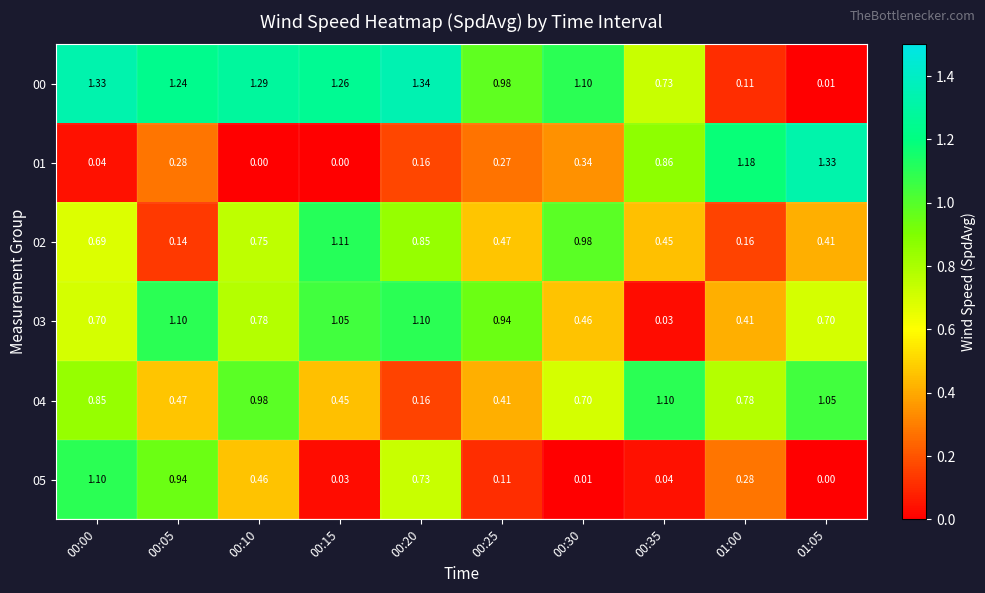

Is the value of 05 at 01:05 greater than the value of 04 at 00:10?

No